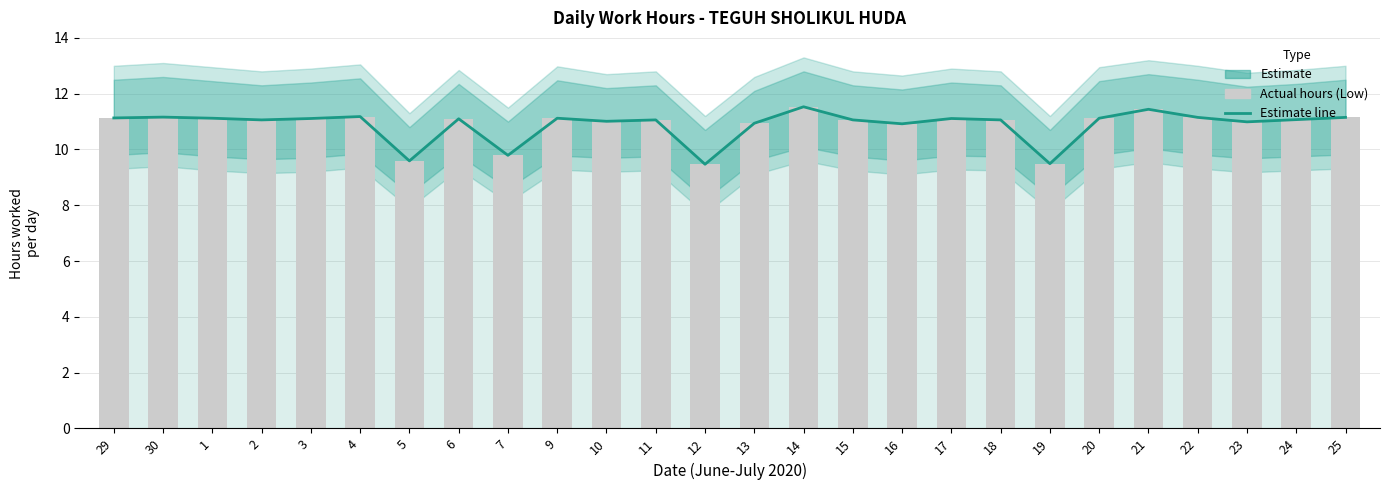

What is the average value of the Low (hours) series?

10.9